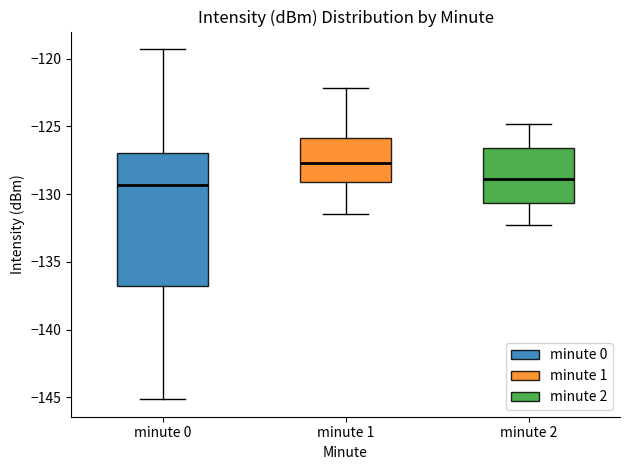

Reading left to right, transcribe this box plot: for each box, give where its median line is, the range the box spans, and where its two whiskers end, as read against the y-axis. The values are not printed on the chart, so give them approximately, as read against the axis.

minute 0: median -129.5, box -137.0 to -127.0, whiskers -145.0 to -119.5
minute 1: median -127.5, box -129.0 to -126.0, whiskers -131.5 to -122.0
minute 2: median -129.0, box -130.5 to -126.5, whiskers -132.5 to -125.0